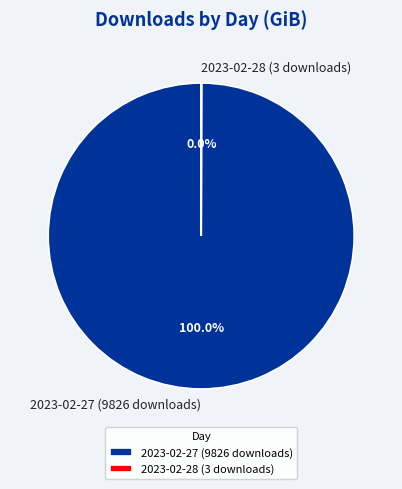

Which category accounts for the majority?

2023-02-27 (9826 downloads)